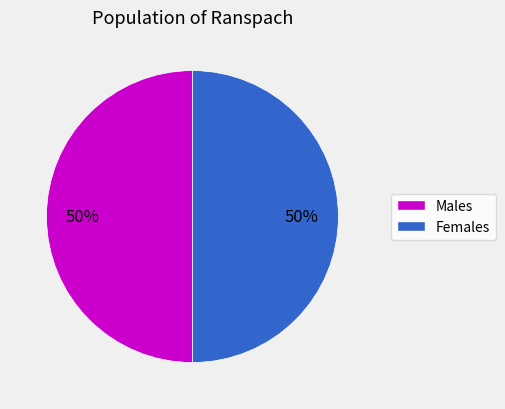

To the nearest percent, what is the average slice percentage?

50%